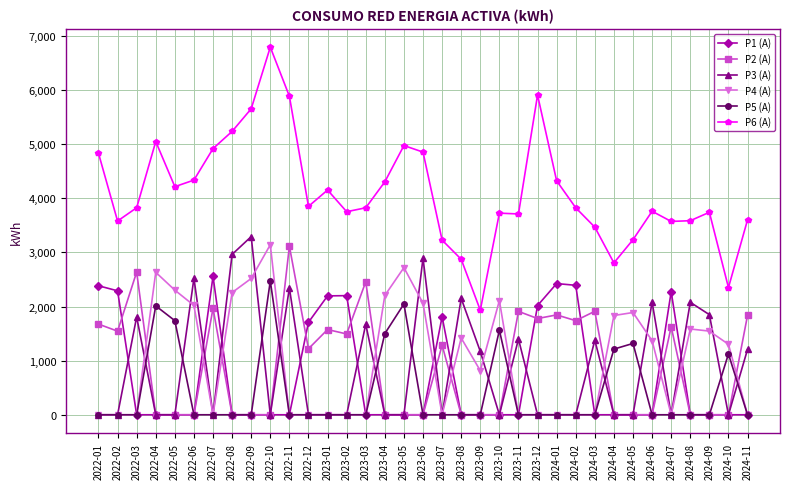

What is the difference between the maximum and minimum values in the P4 (A) series?

3141.5